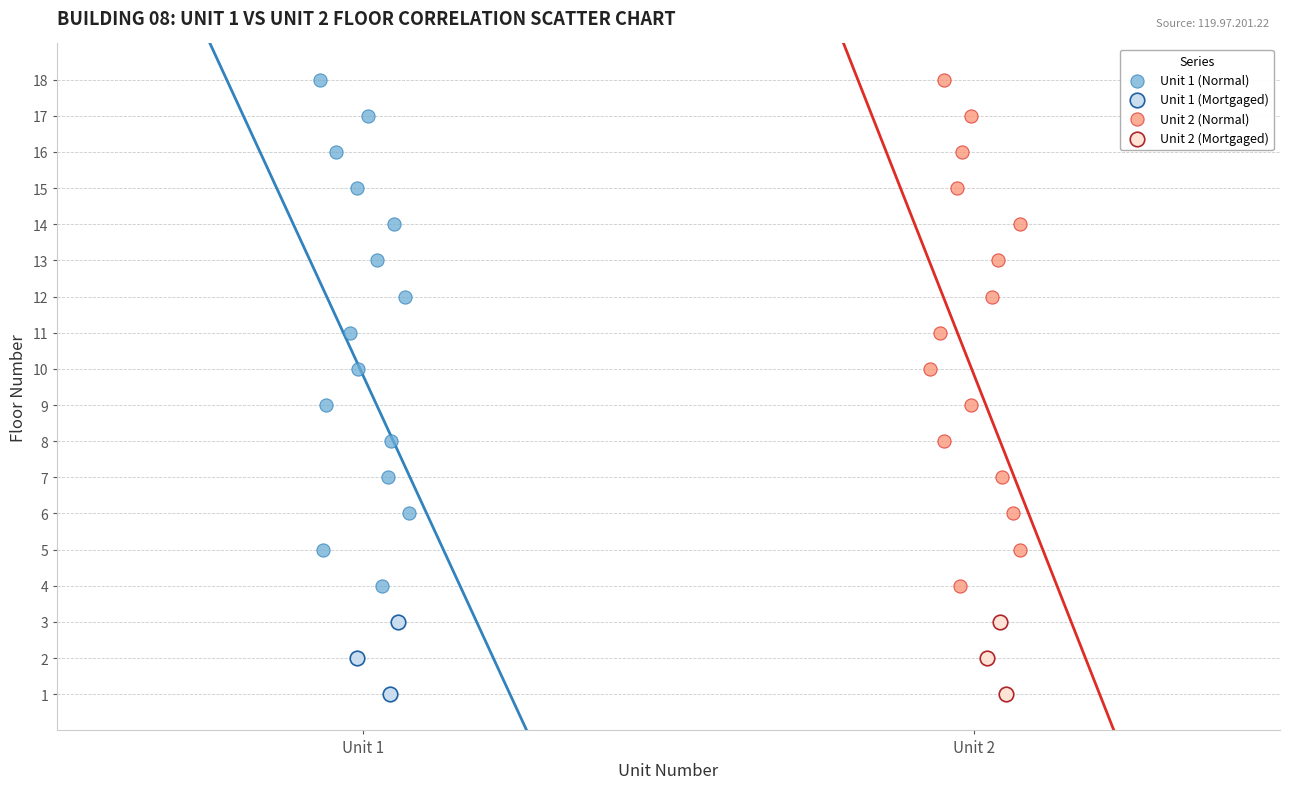

What are all the series names shown in the legend?

Unit 1 (Normal), Unit 1 (Mortgaged), Unit 2 (Normal), Unit 2 (Mortgaged)